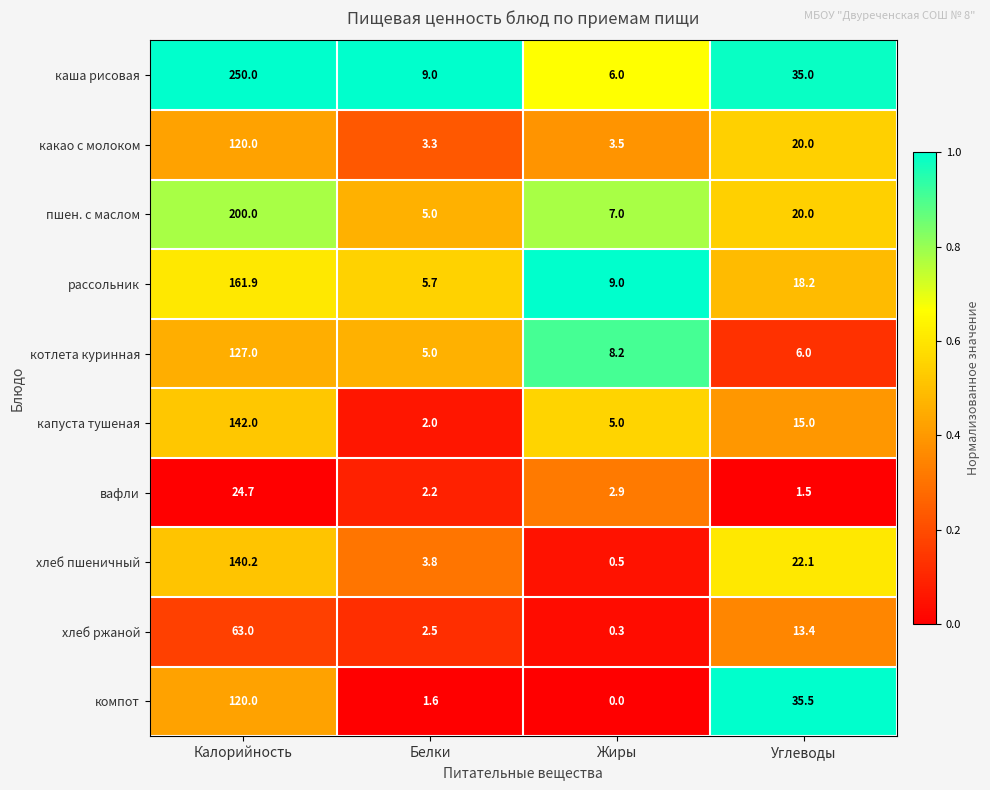

Count the number of categories in the chart.

4